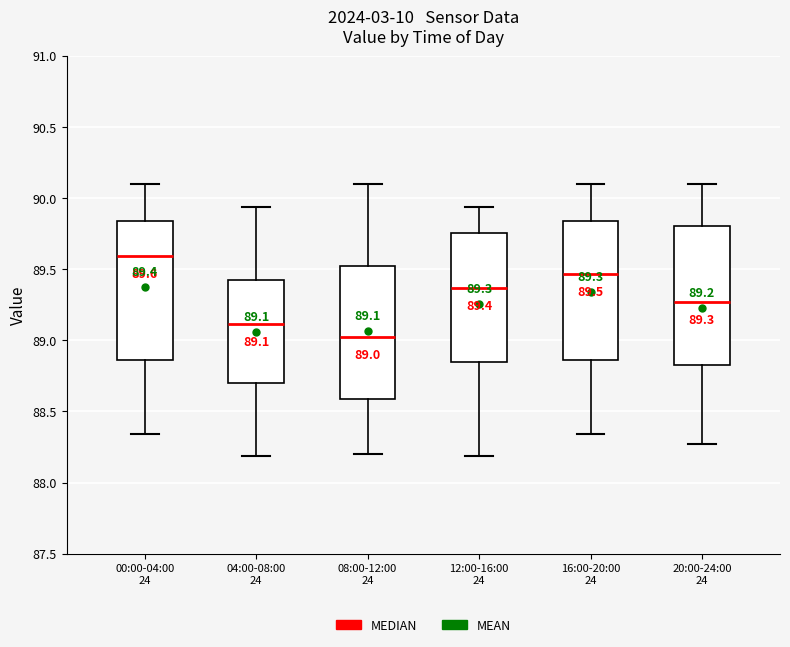

Which box's median line is the lowest?

08:00-12:00 24